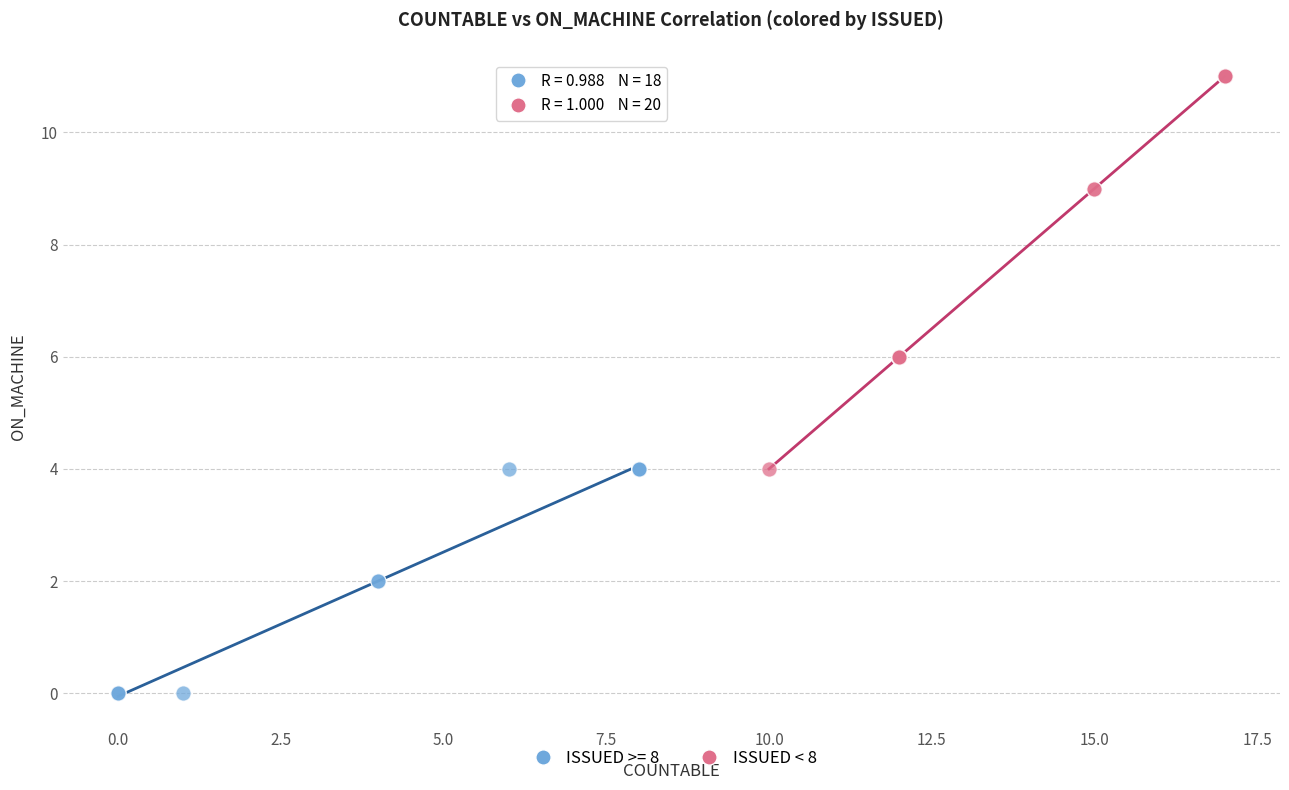

Which series has the widest spread of Y values?

ISSUED < 8